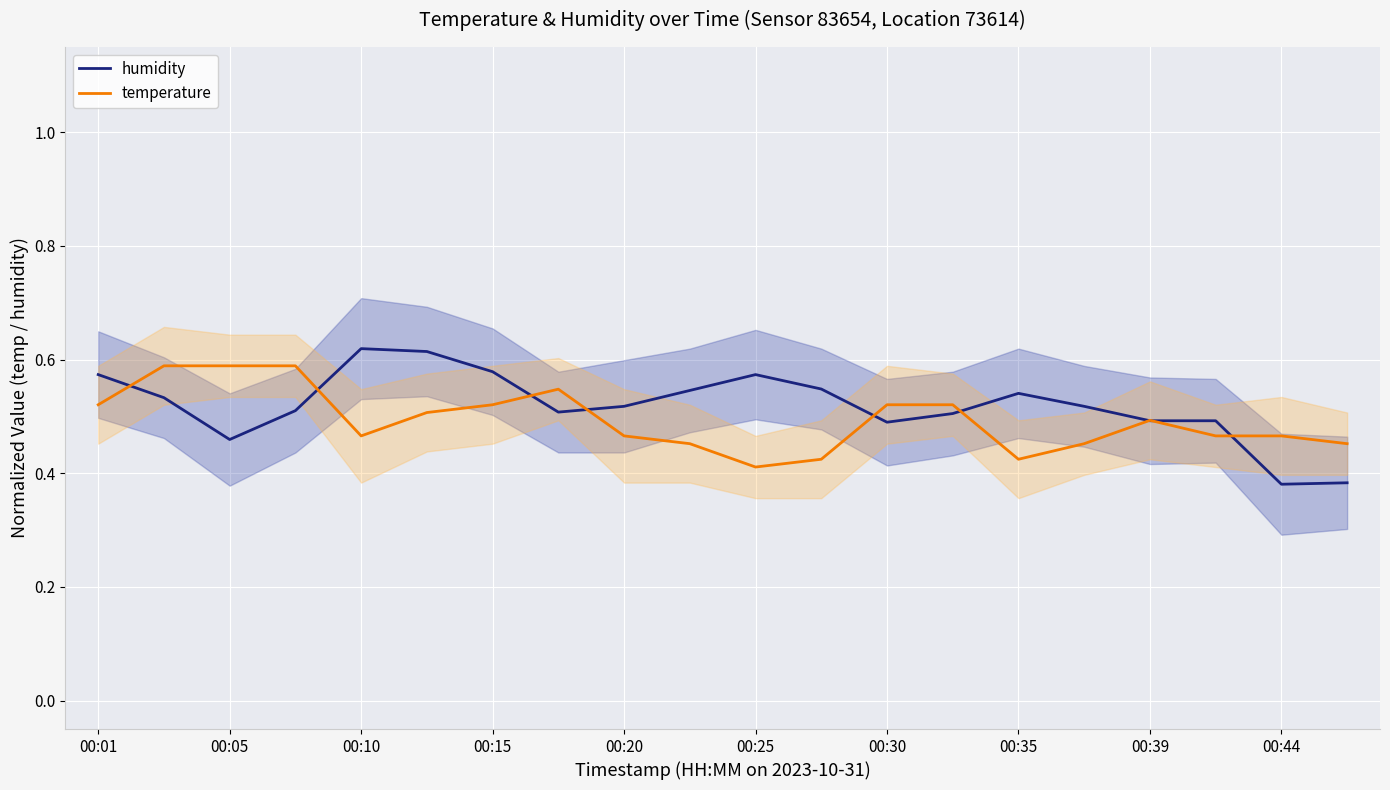

How many lines are shown in the chart?

2